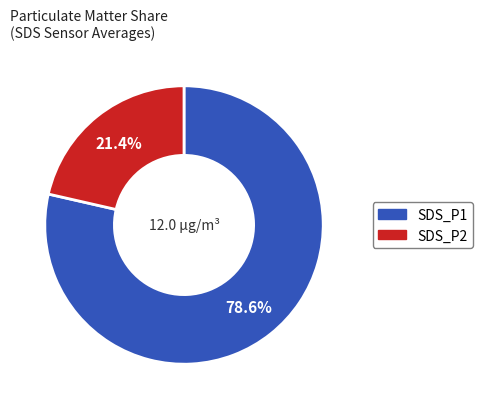

Does any single category account for the majority?

Yes